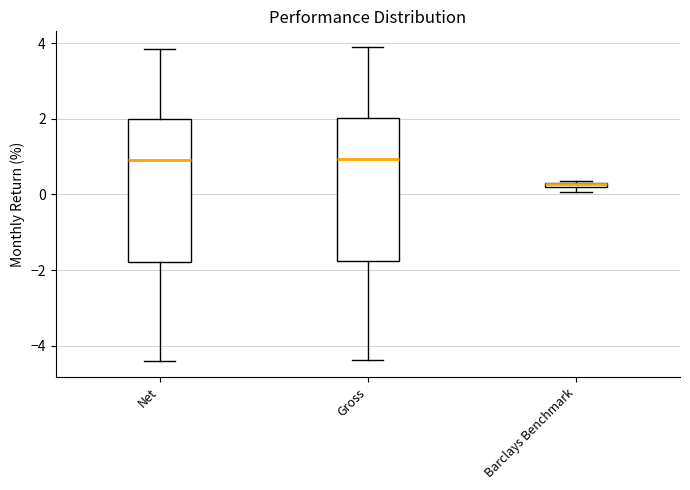

Where does the median line of the box for Net sit on the y-axis? The values are not printed on the chart, so give them approximately, as read against the axis.

1.0